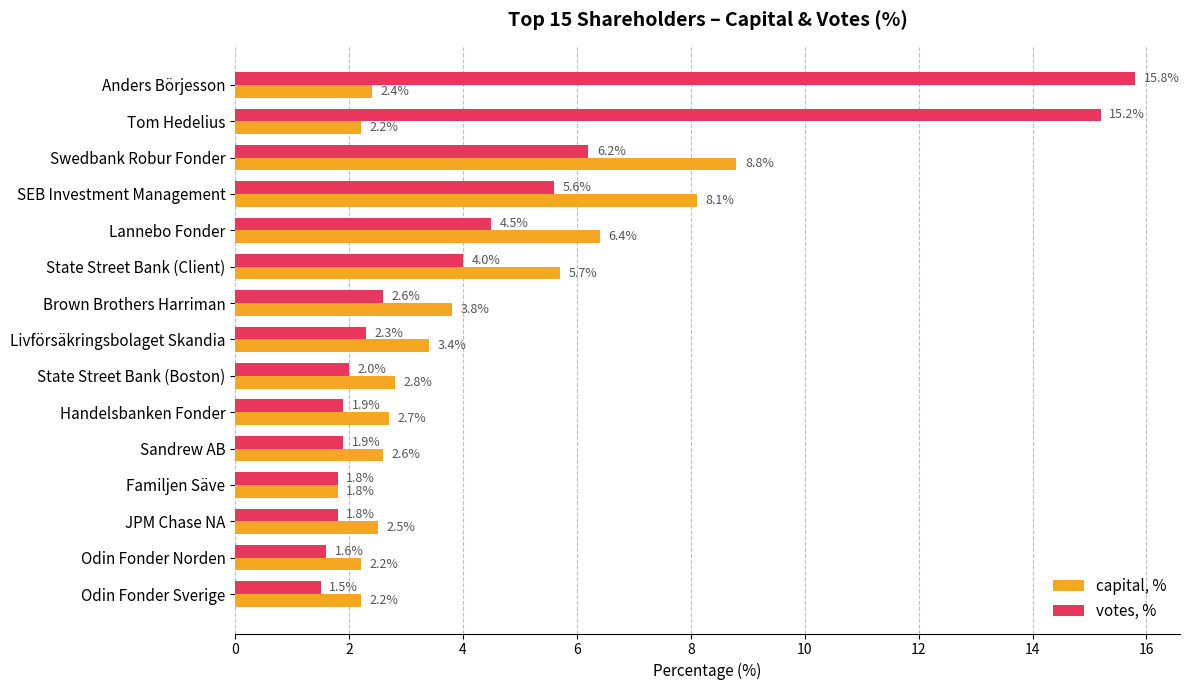

What is the maximum value shown in the chart?

15.8